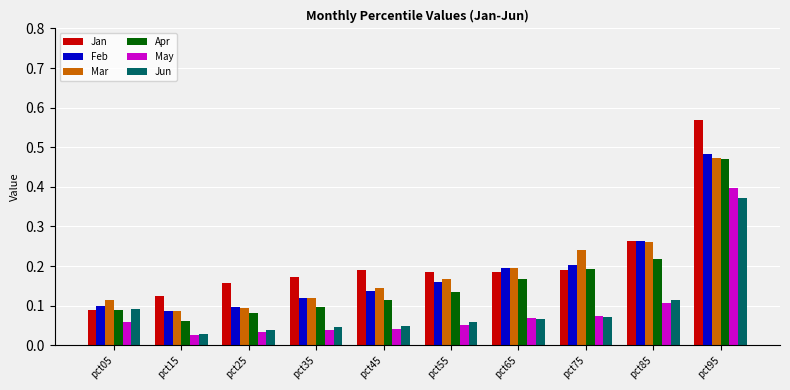

Is it true that May equals 0.1 at pct55?

True